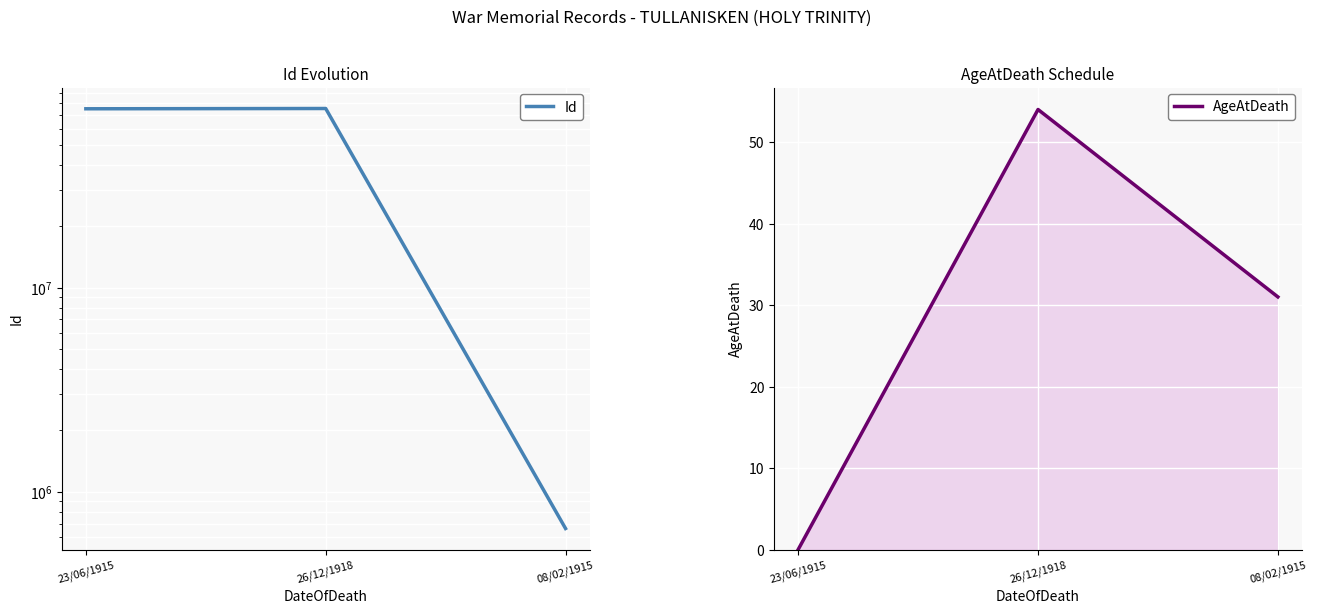

Does the chart display data point markers on the line(s)?

No